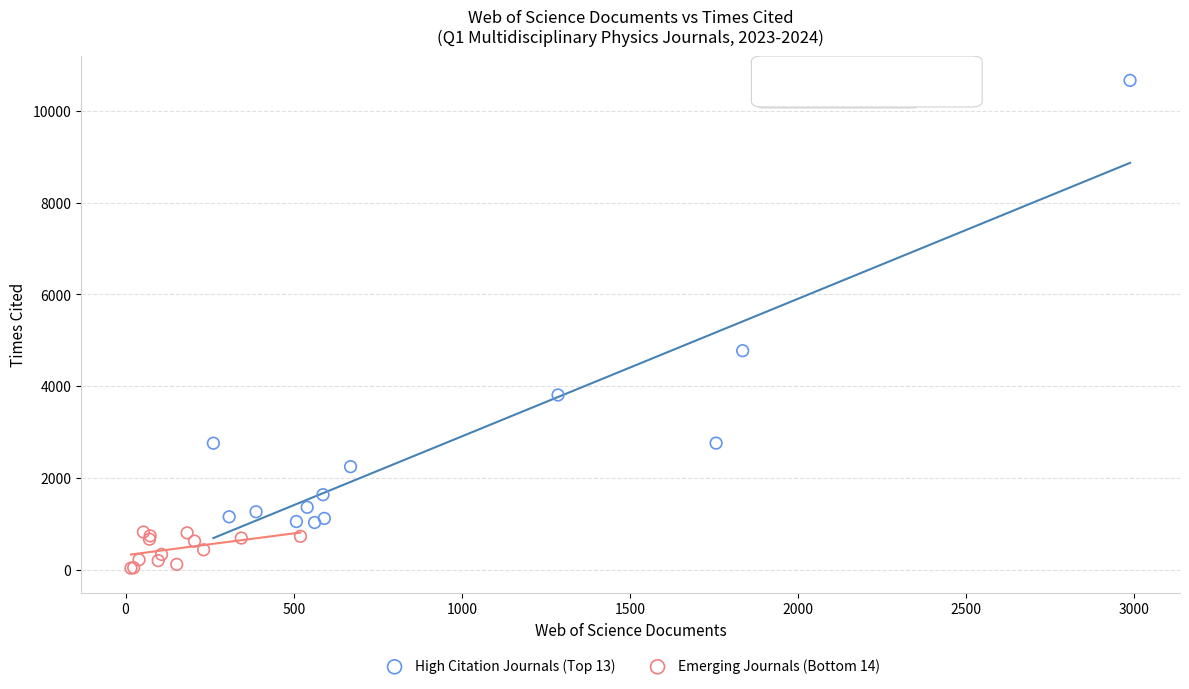

What are all the series names shown in the legend?

High Citation Journals (Top 13), Emerging Journals (Bottom 14)